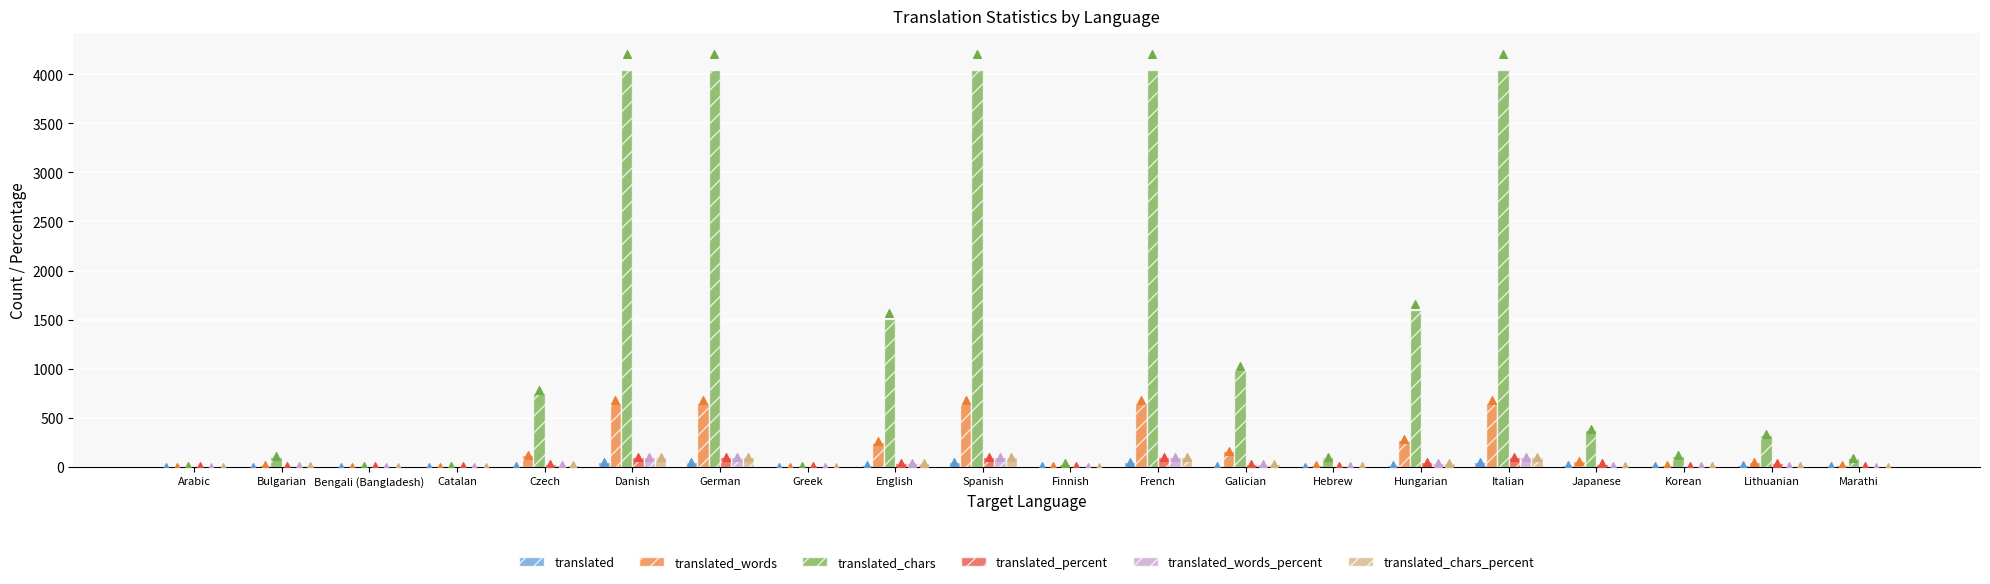

Which series contains the highest Y value?

translated_chars